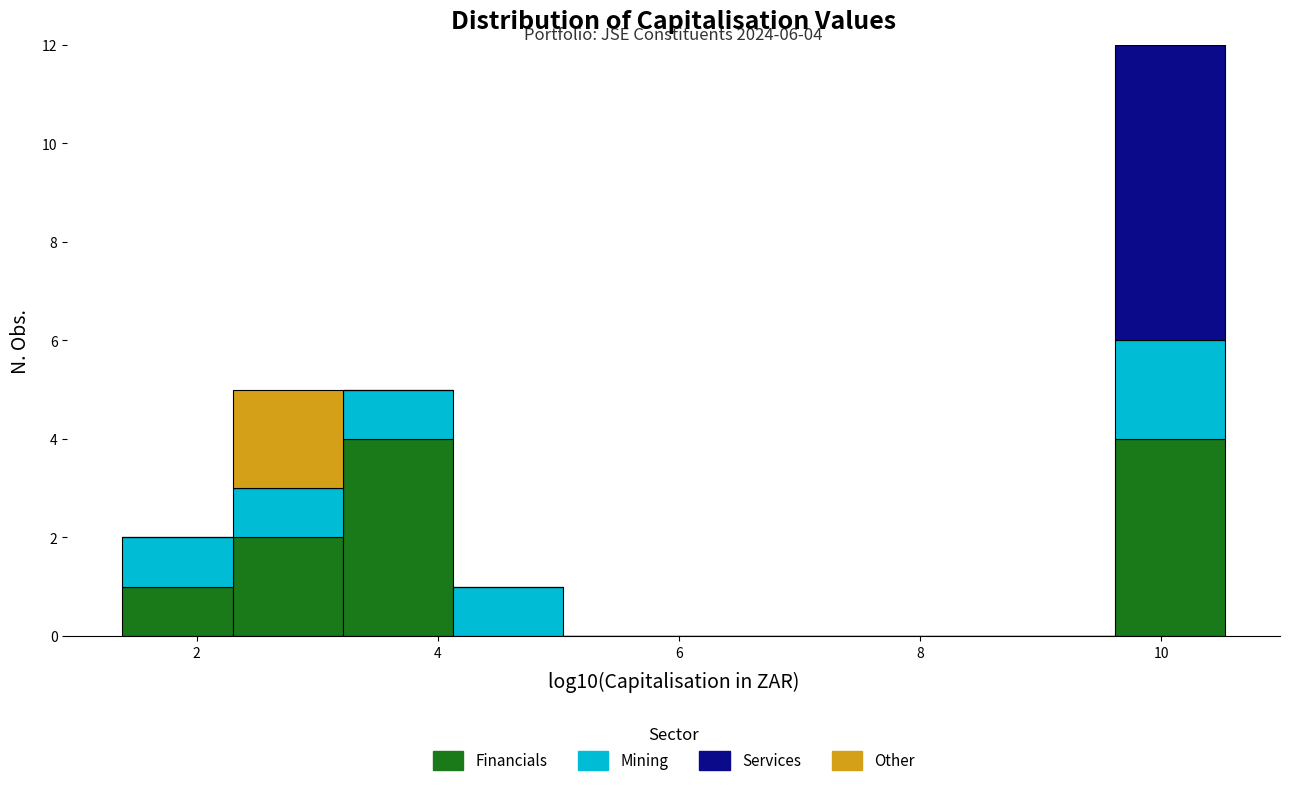

Which range on the x-axis has the tallest stacked bar (by total height)?

9.6 to 10.6